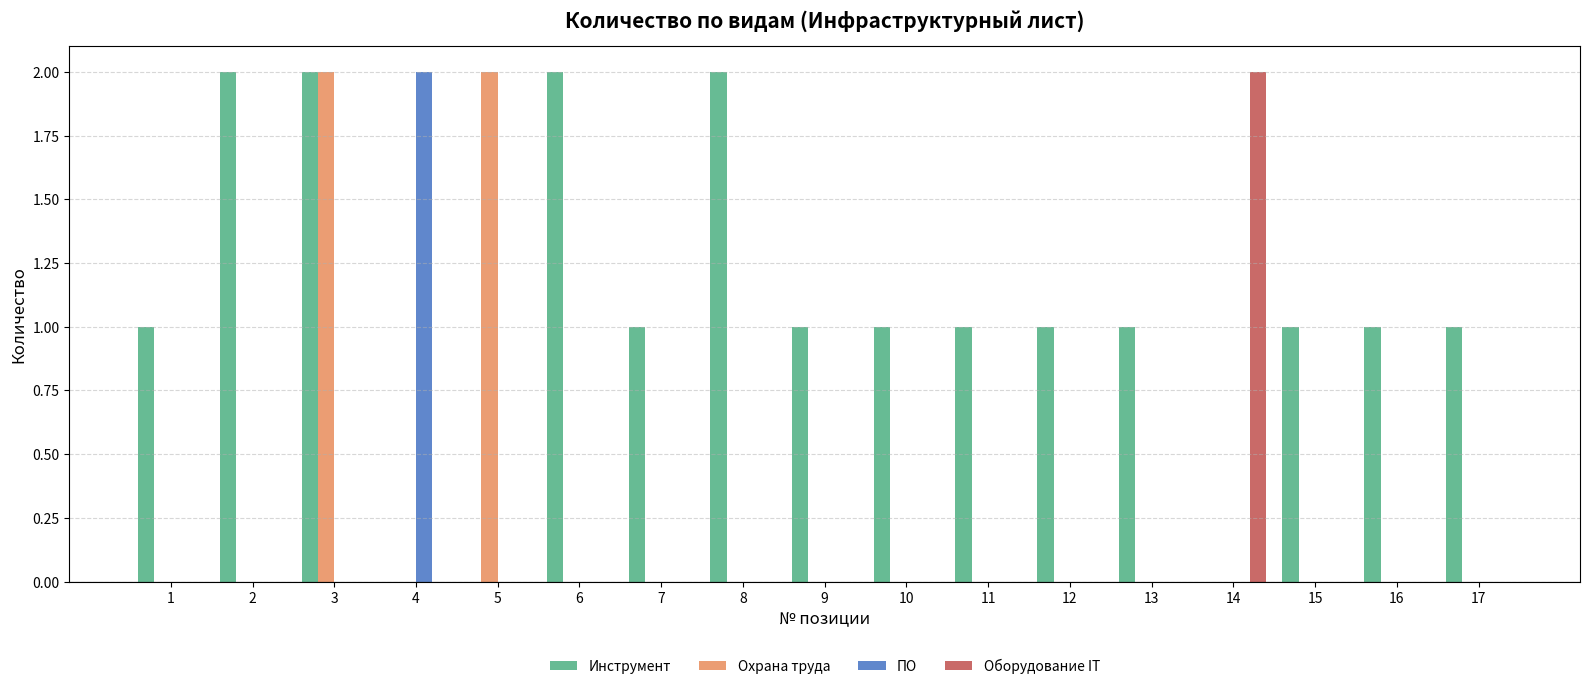

What is the total value across all series at 3?

4